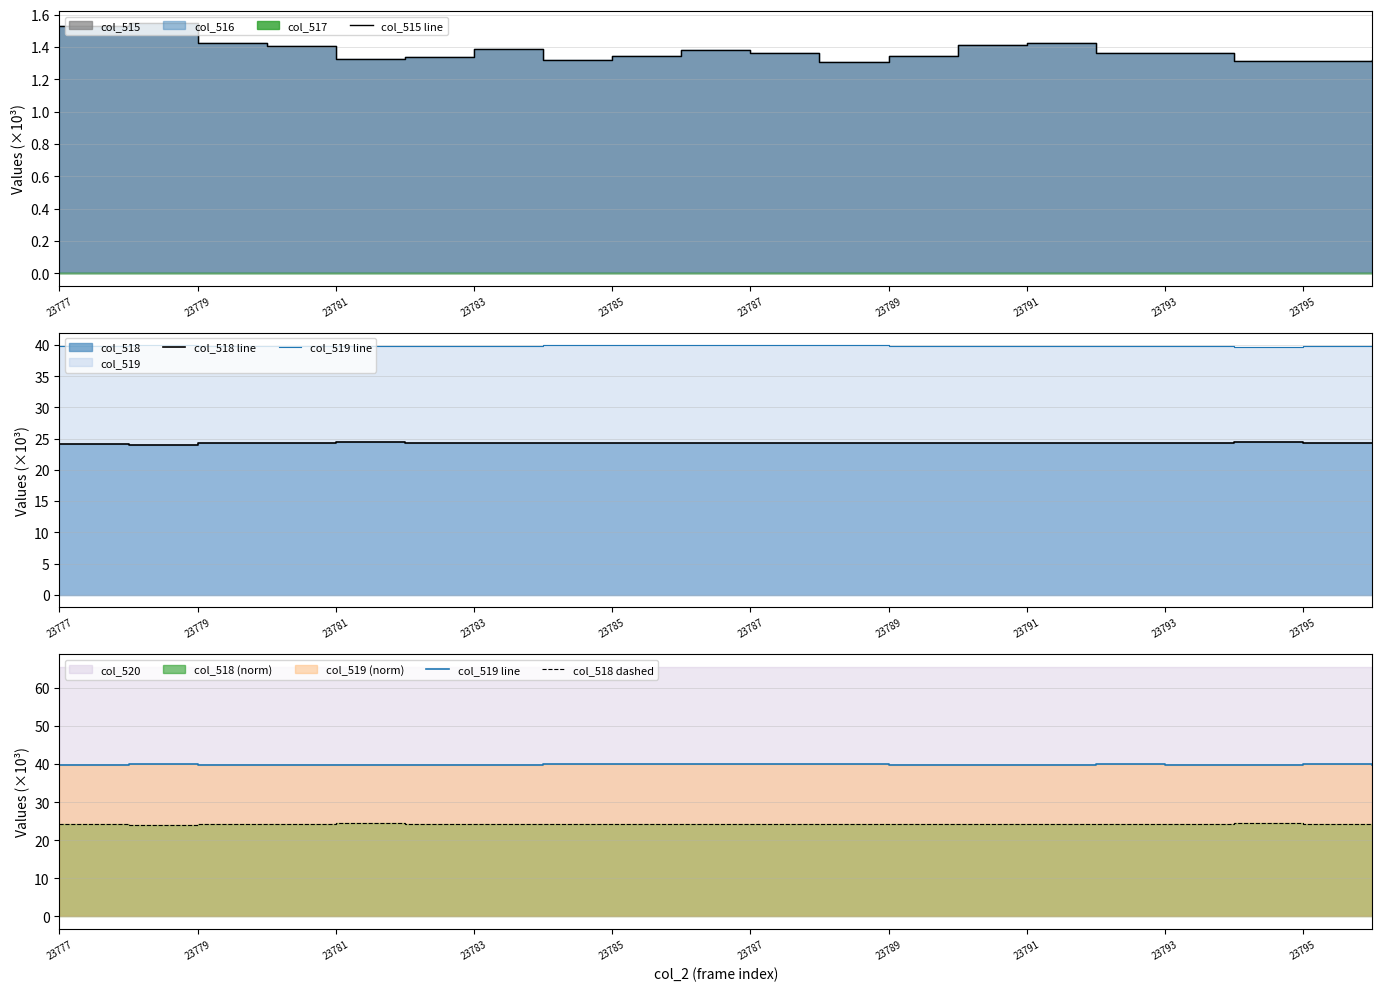

How many interior local peaks does the col_519 line series have?

8